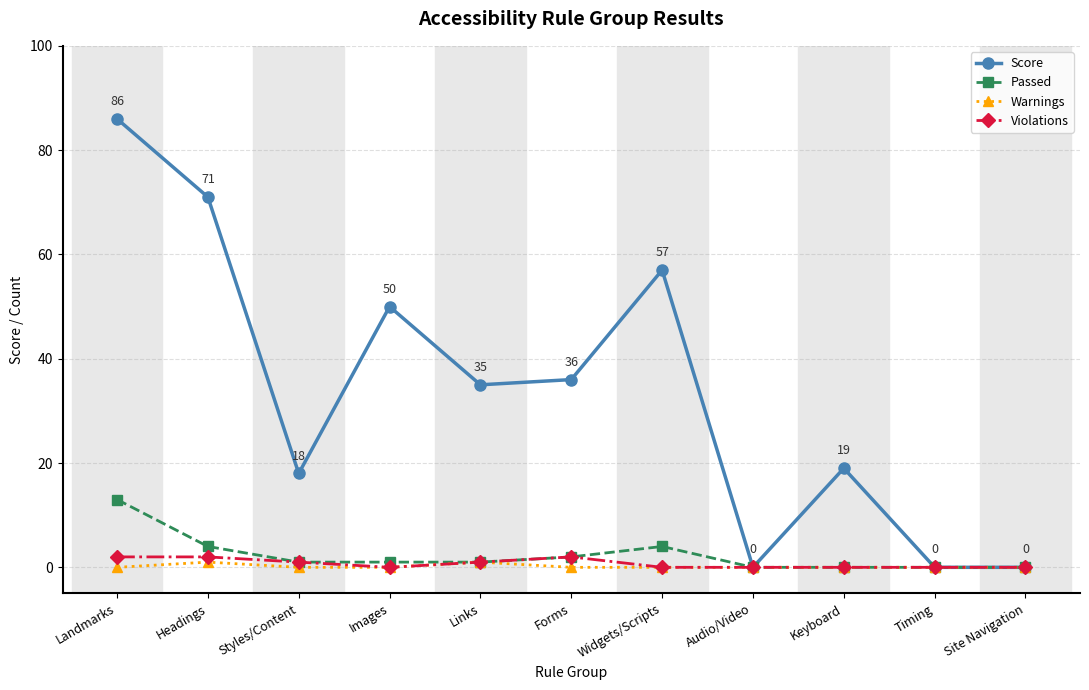

Reading right to left, transcribe all the data shown in this chart.

Score: Site Navigation=0	Timing=0	Keyboard=19	Audio/Video=0	Widgets/Scripts=57	Forms=36	Links=35	Images=50	Styles/Content=18	Headings=71	Landmarks=86
Passed: Site Navigation=0	Timing=0	Keyboard=0	Audio/Video=0	Widgets/Scripts=4	Forms=2	Links=1	Images=1	Styles/Content=1	Headings=4	Landmarks=13
Warnings: Site Navigation=0	Timing=0	Keyboard=0	Audio/Video=0	Widgets/Scripts=0	Forms=0	Links=1	Images=0	Styles/Content=0	Headings=1	Landmarks=0
Violations: Site Navigation=0	Timing=0	Keyboard=0	Audio/Video=0	Widgets/Scripts=0	Forms=2	Links=1	Images=0	Styles/Content=1	Headings=2	Landmarks=2